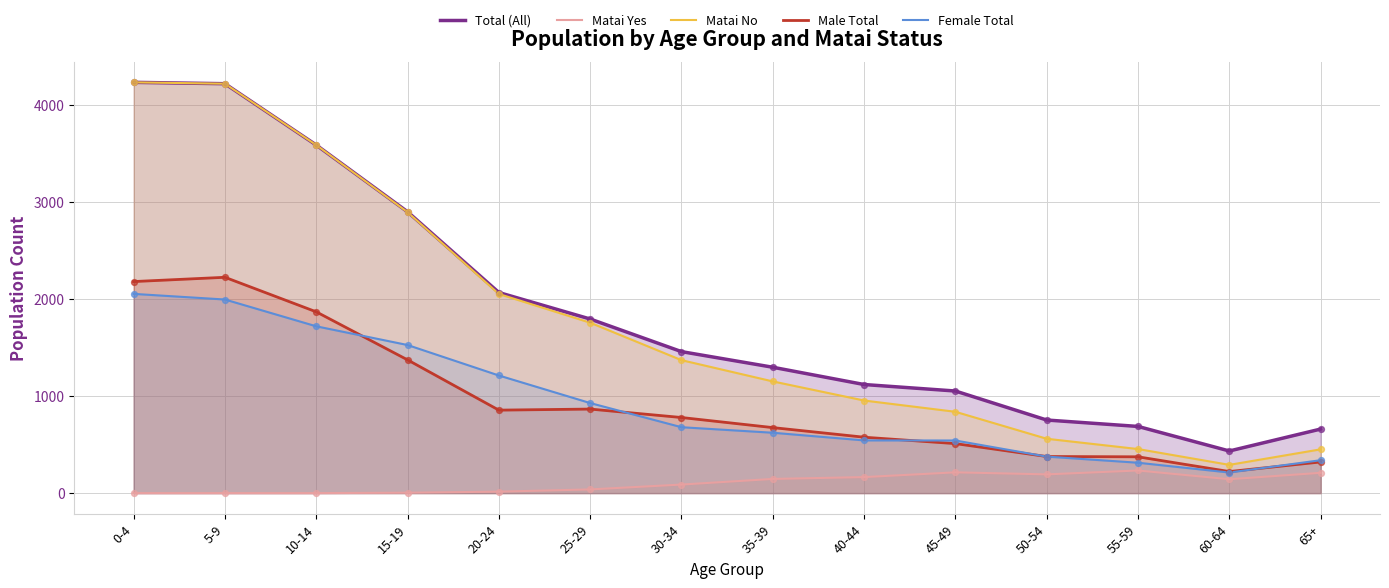

Is the value of Total (All) at 0-4 greater than the value of Matai Yes at 10-14?

Yes